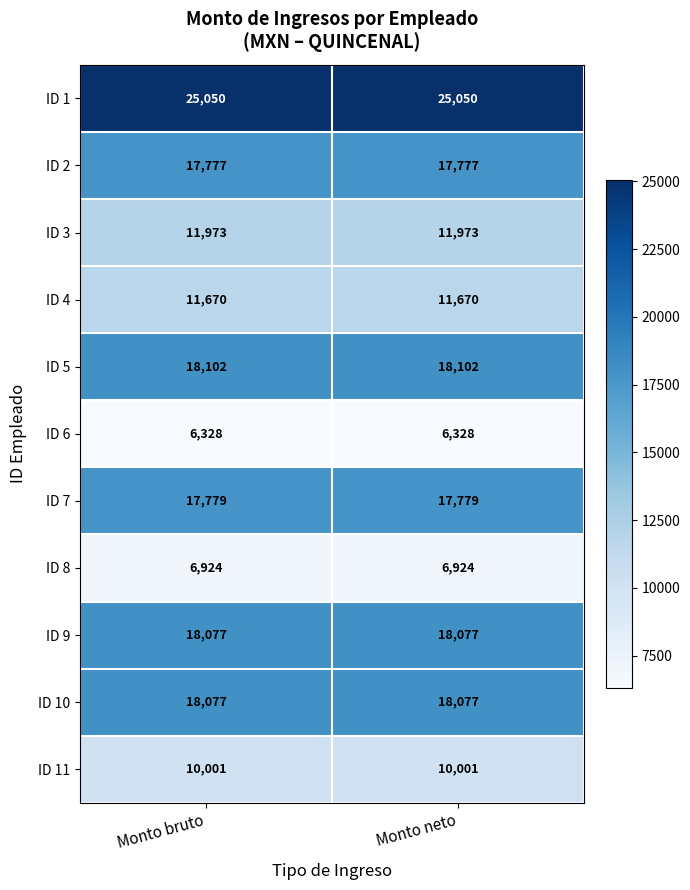

True or false: ID 8 has a value of 6924 at Monto bruto.

True